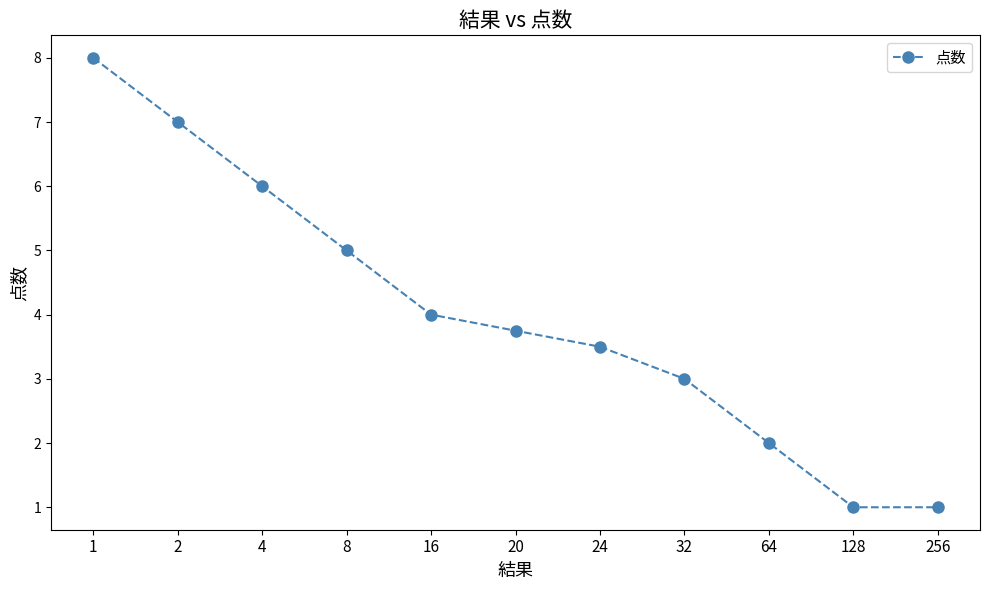

What is the sum of the values at 4 and 64?

8.0